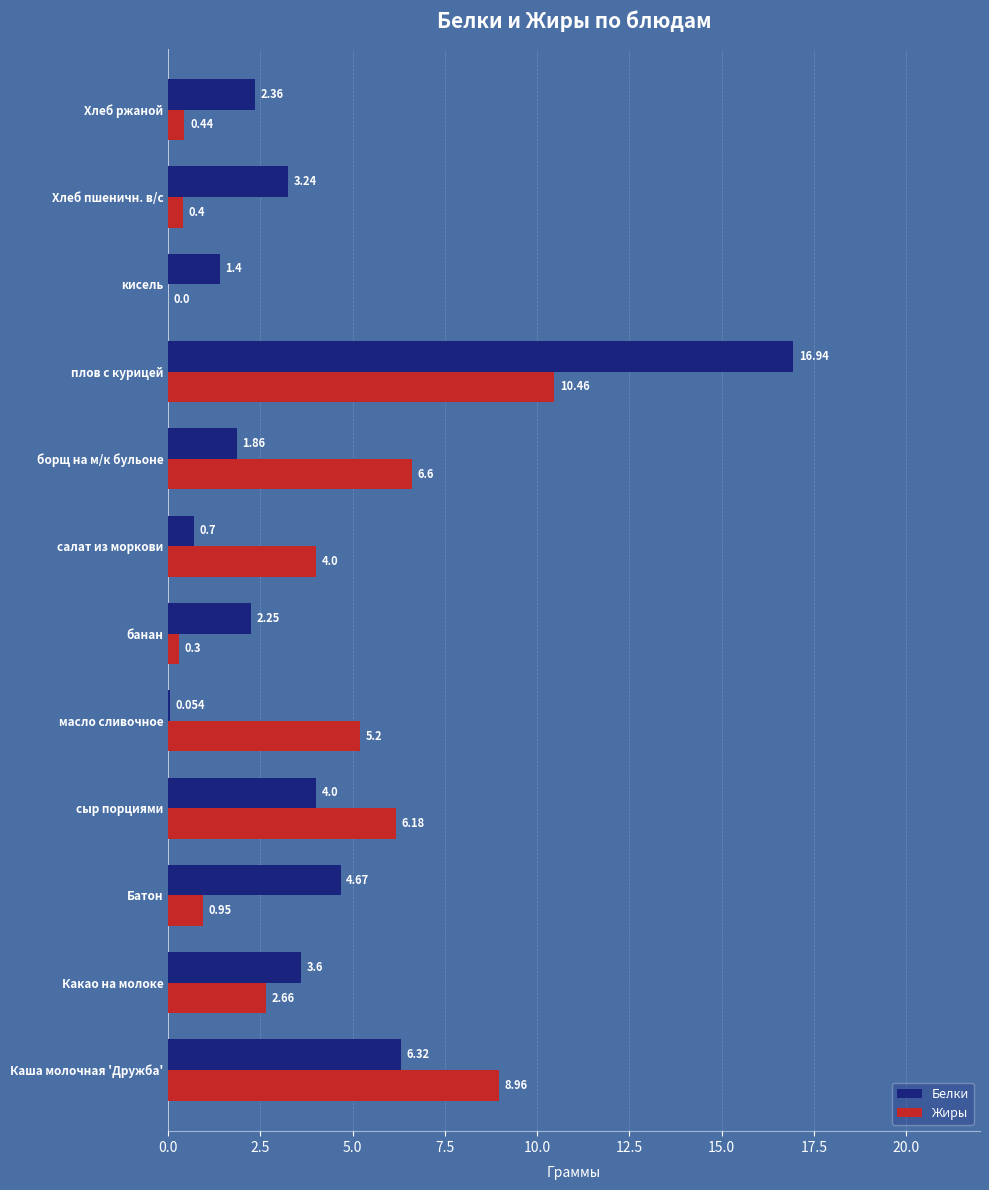

Where is Белки nearest to the value 8?

Каша молочная 'Дружба'